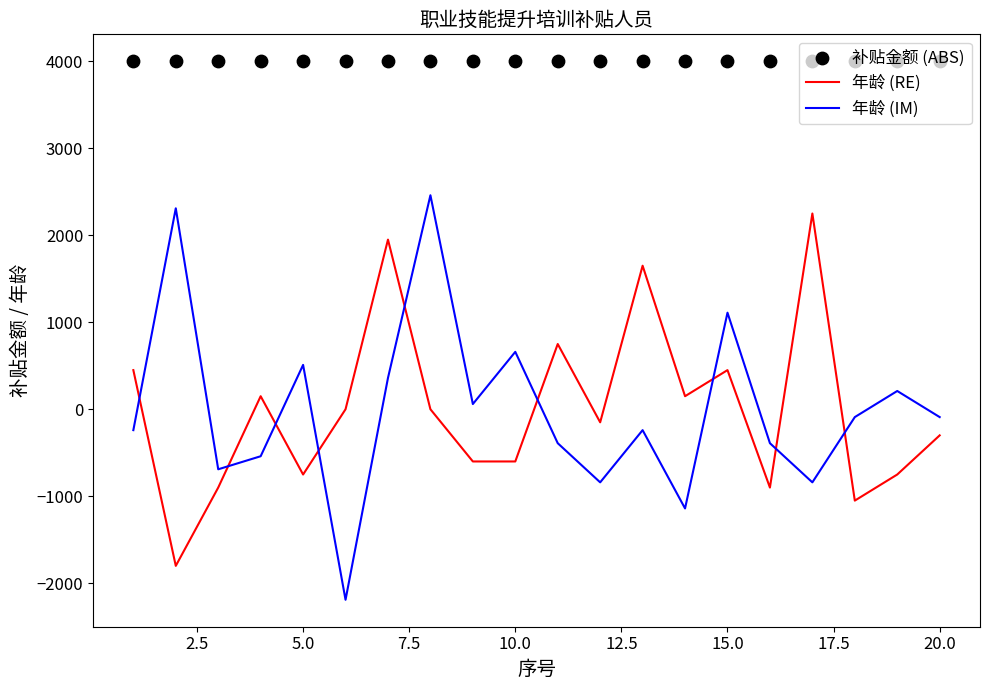

Which series reaches the minimum Y coordinate?

年龄 (IM)